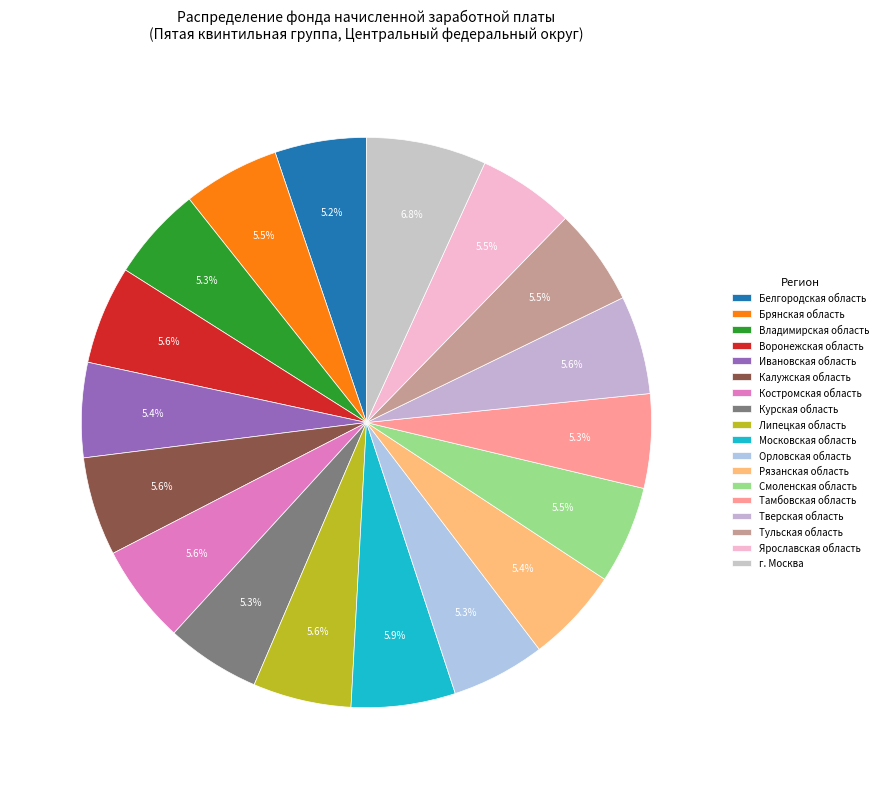

Count the number of slices in the pie.

18